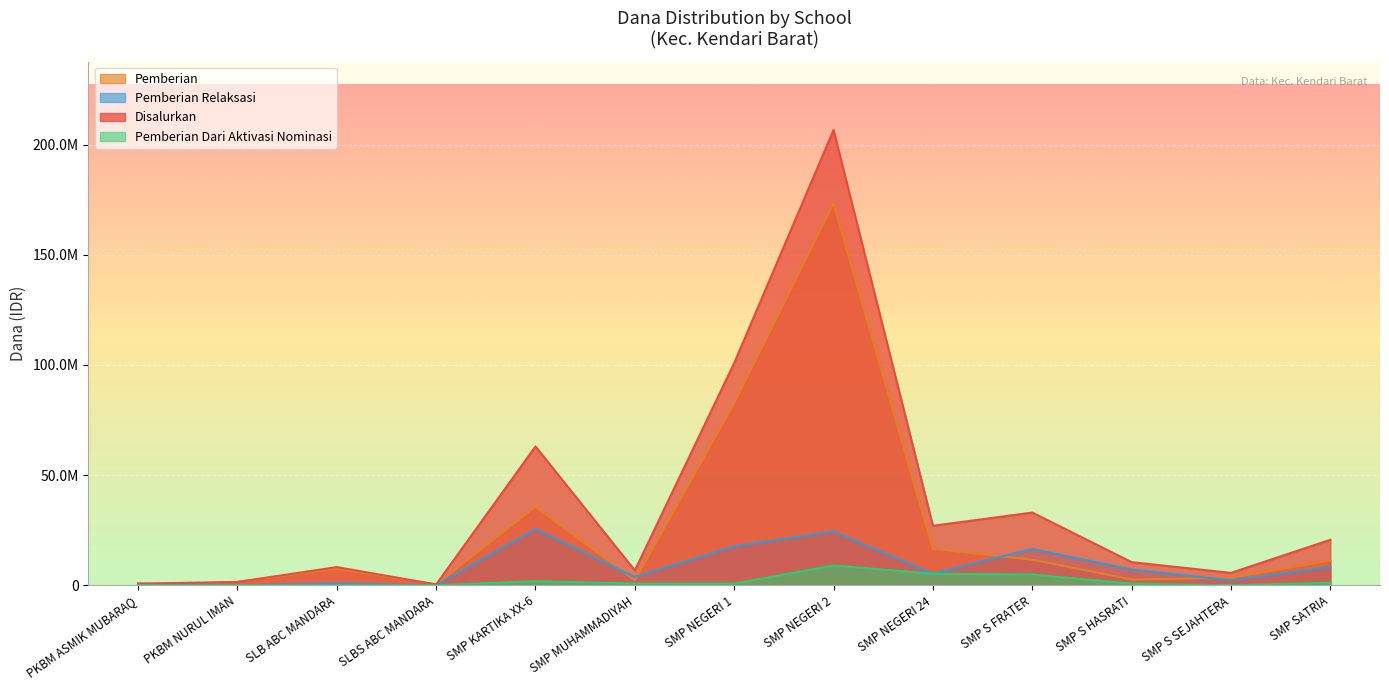

Reading right to left, transcribe all the data shown in this chart.

Pemberian: 11250000	3375000	2625000	11625000	16500000	173250000	82500000	2250000	35625000	375000	7500000	1500000	0
Pemberian Relaksasi: 8250000	2250000	7125000	16500000	5250000	24375000	17625000	3750000	25500000	0	750000	0	750000
Disalurkan: 20625000	5625000	10500000	33000000	27000000	206625000	100875000	6750000	63000000	375000	8250000	1500000	750000
Pemberian Dari Aktivasi Nominasi: 1125000	0	750000	4875000	5250000	9000000	750000	750000	1875000	0	0	0	0